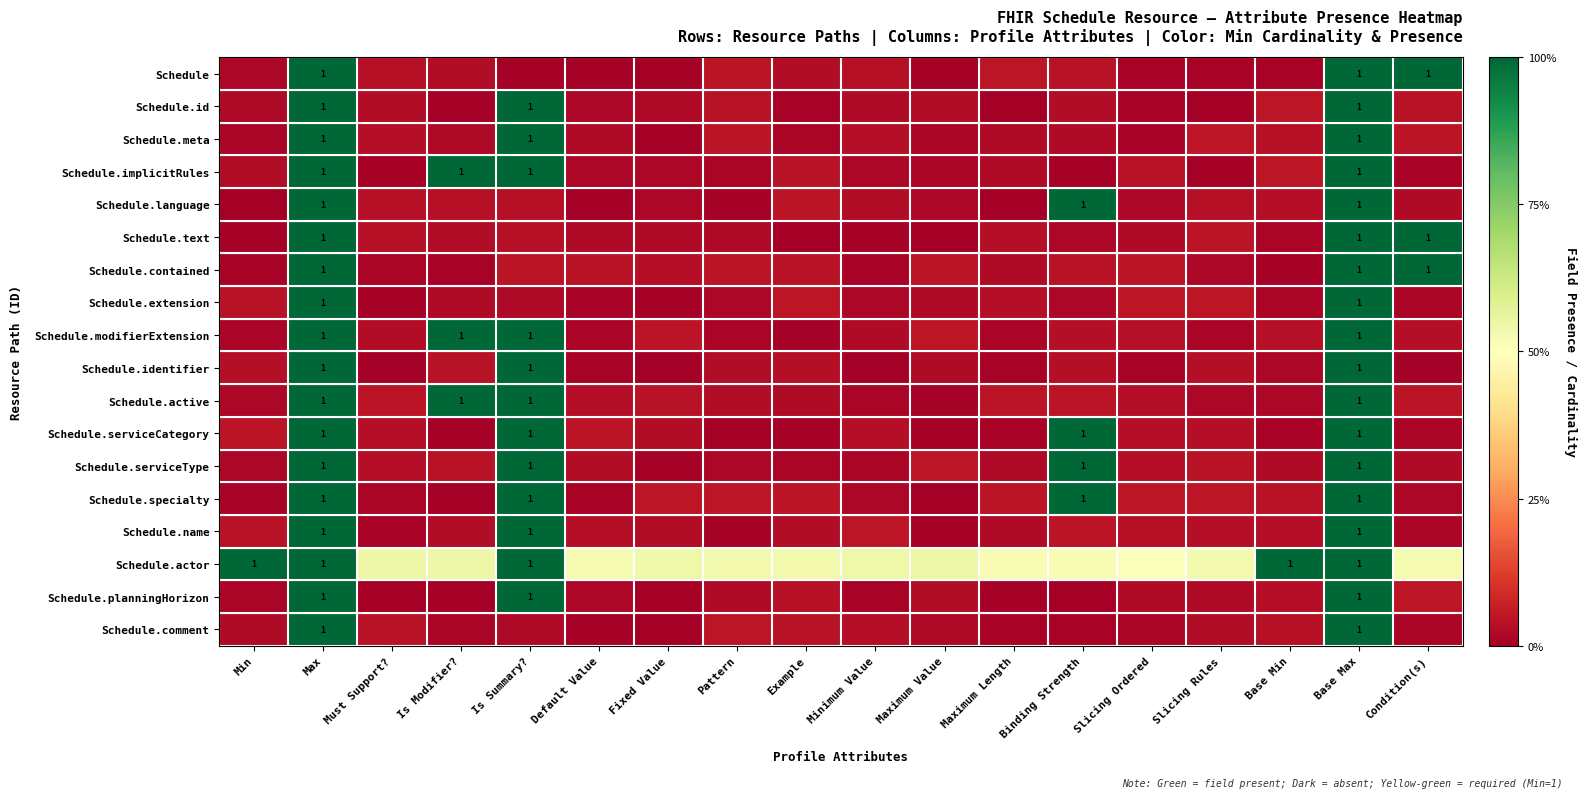

Which series has the largest total across all categories?

Schedule.actor